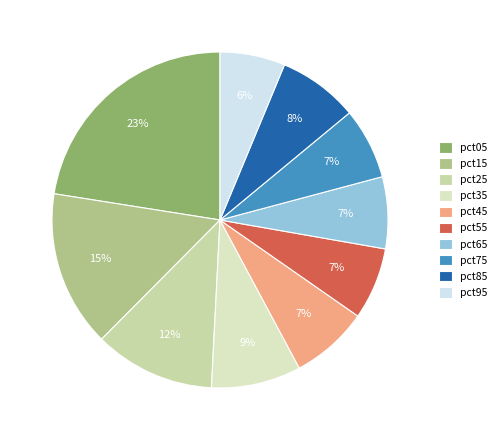

Does pct85 account for over 50% of the chart?

No